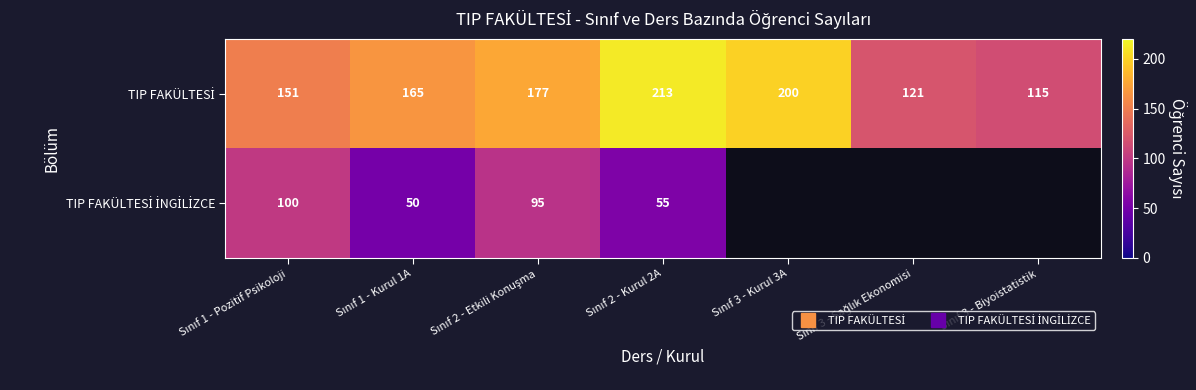

Which series has the largest total across all categories?

TIP FAKÜLTESİ